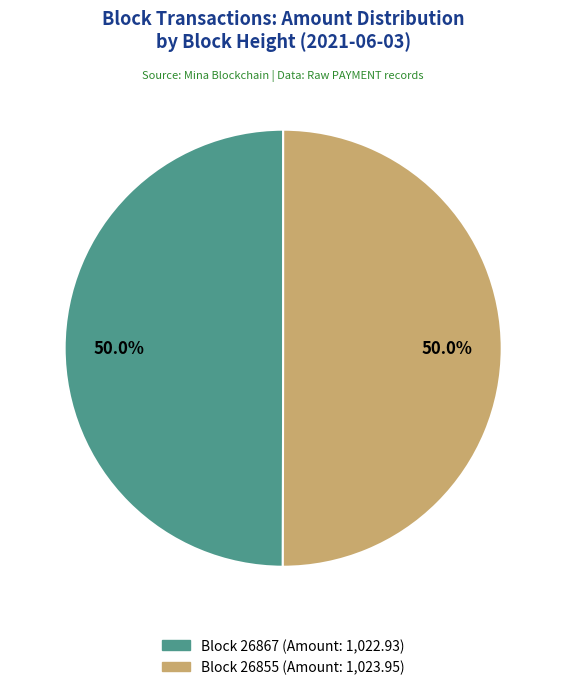

How many segments does this pie chart have?

2